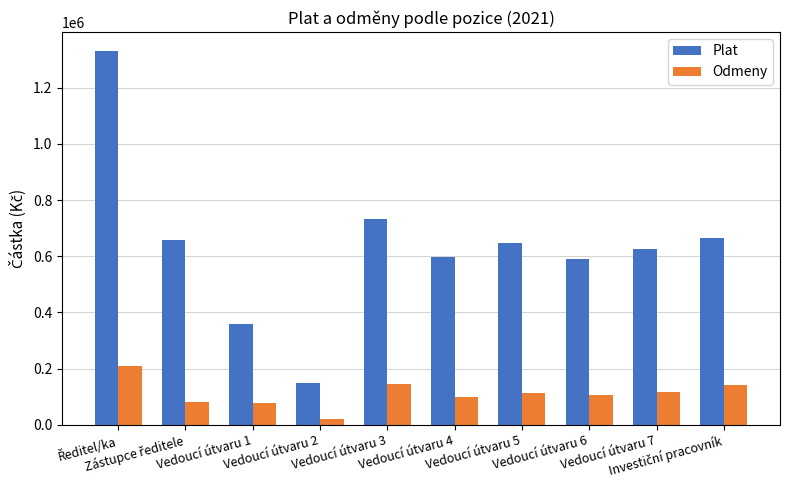

Is it true that Plat equals 339275 at Vedoucí útvaru 3?

False